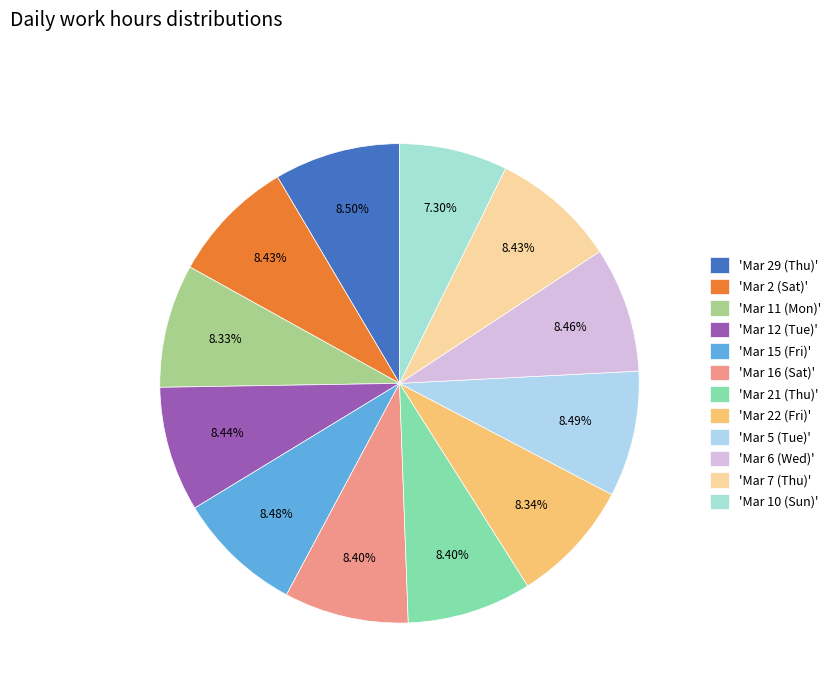

How many segments does this pie chart have?

12